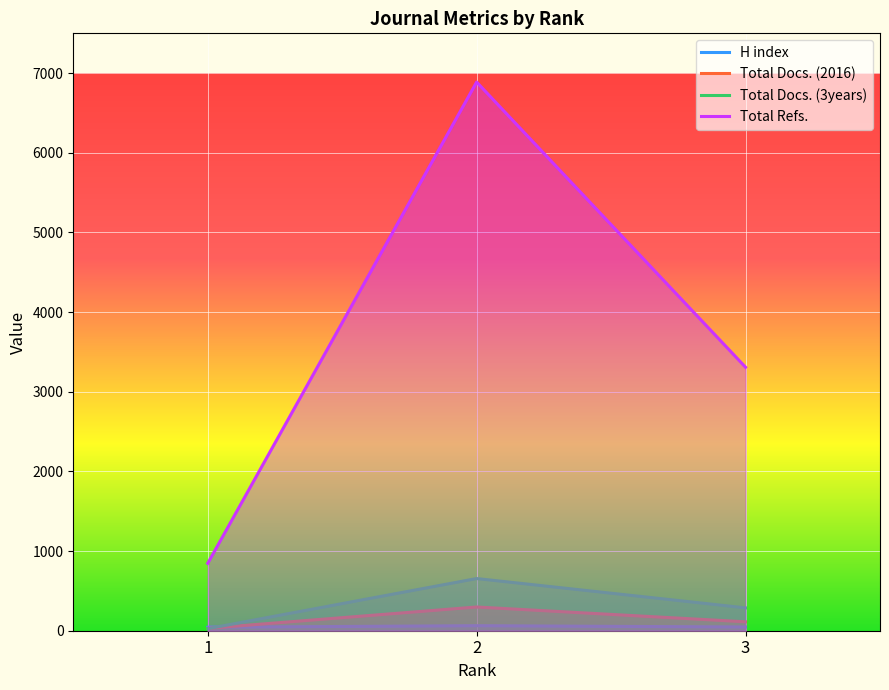

At which label is H index closest to 53?

3